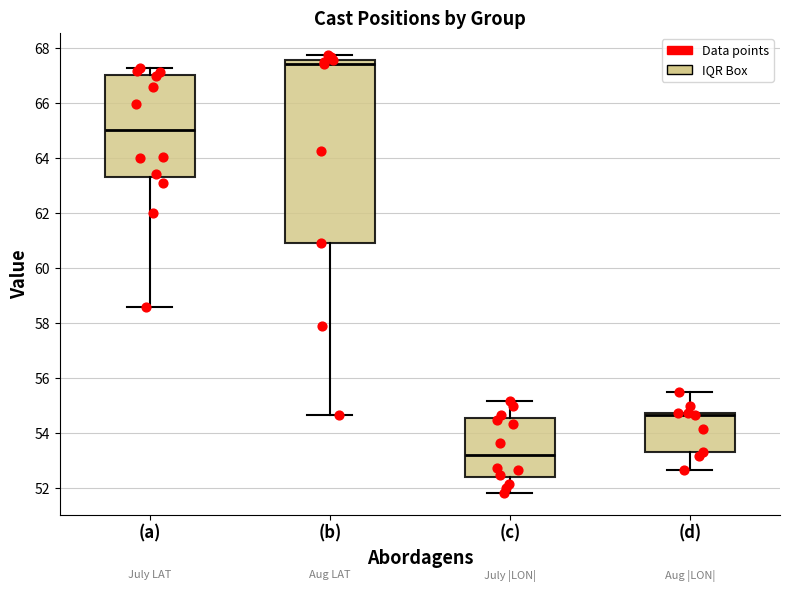

Which box's median line is the highest?

(b)